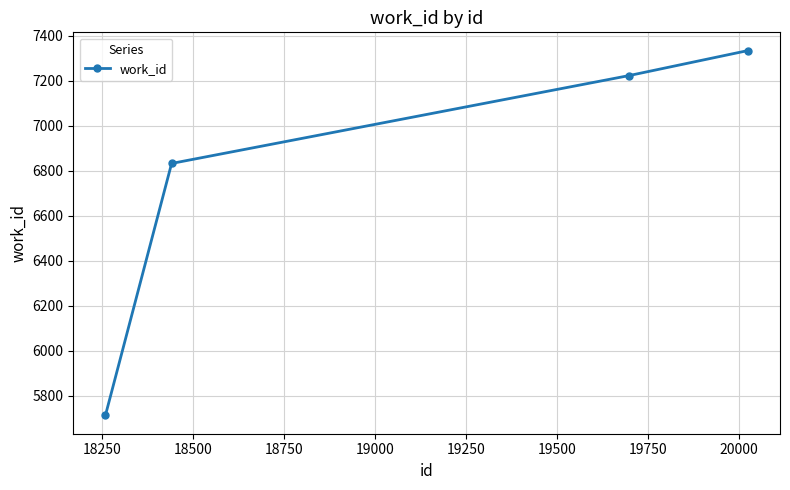

What is the value of the 1st point from the left?

5712